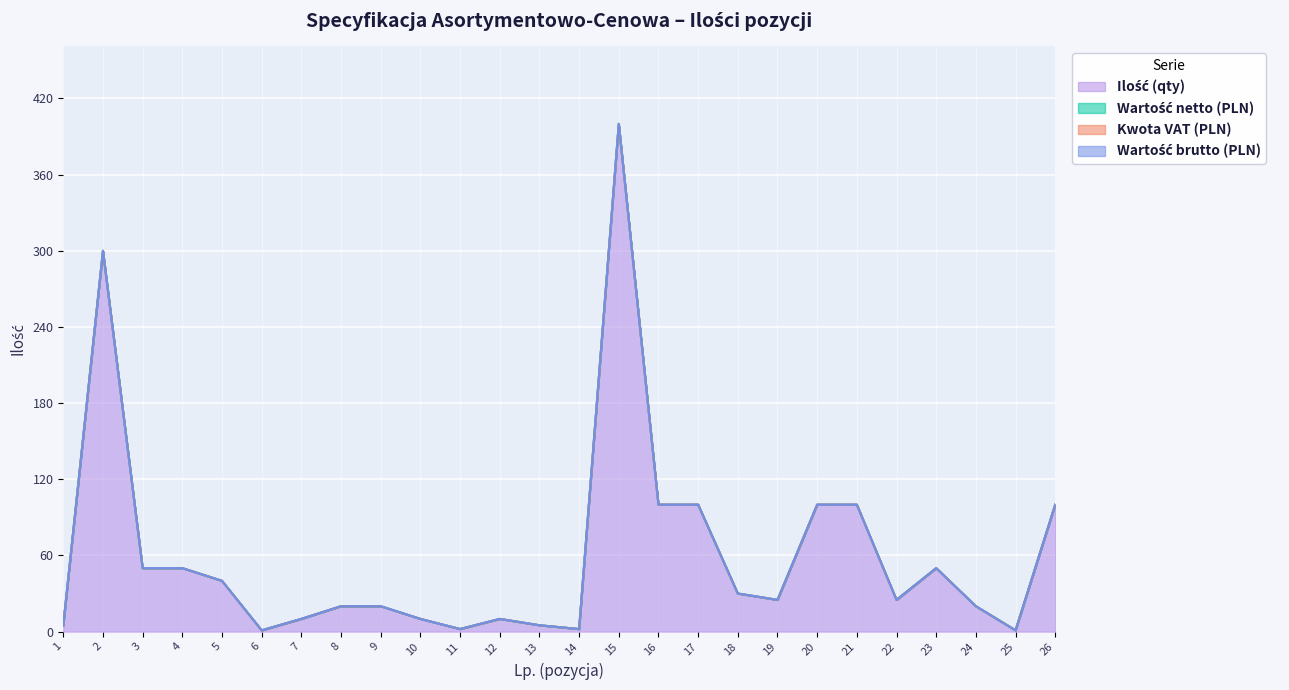

True or false: Kwota VAT (PLN) and Ilość (qty) intersect in this chart.

False